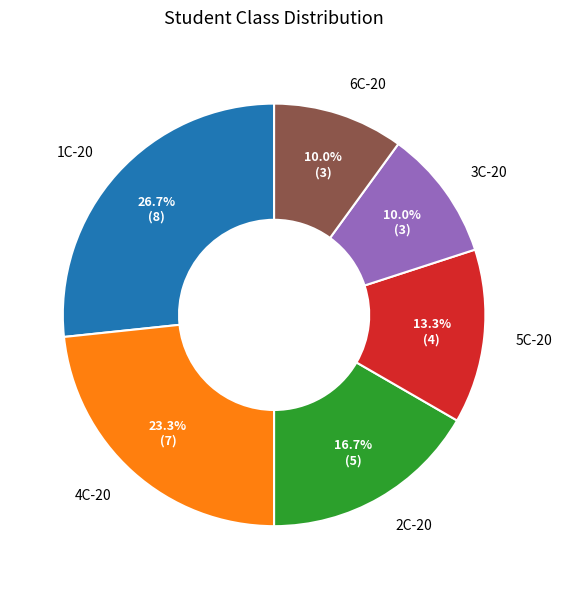

How much of the chart is everything except 3C-20?

90.0%